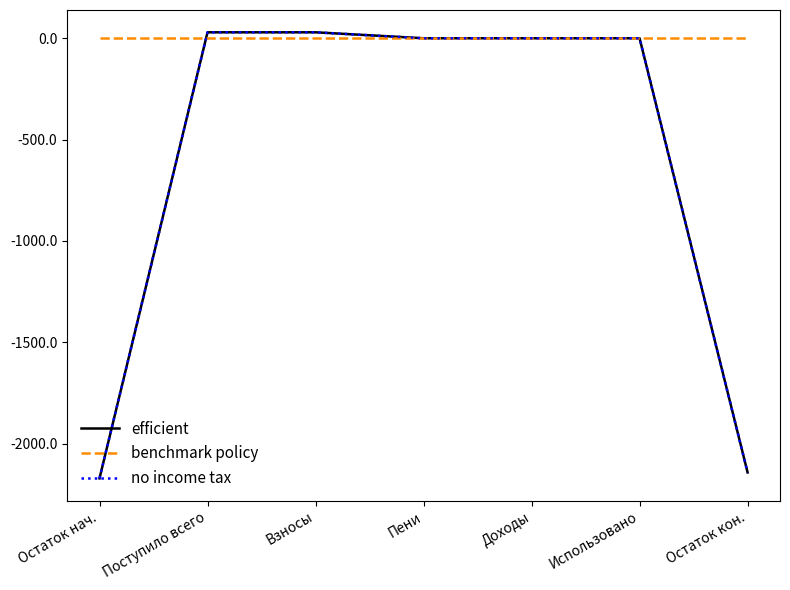

Does the chart display data point markers on the line(s)?

No